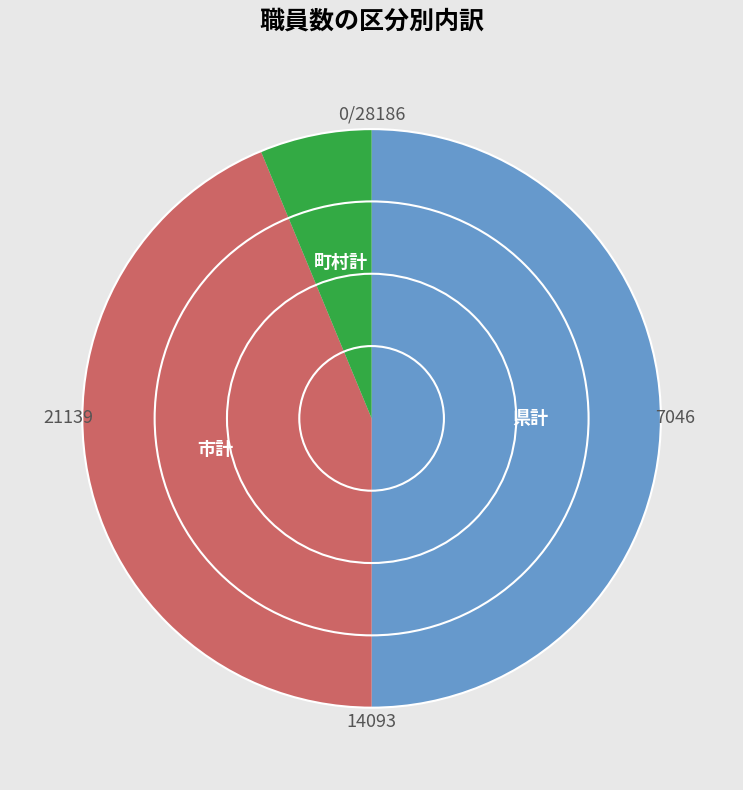

Rank the categories by value from lowest to highest.

町村計, 市計, 県計